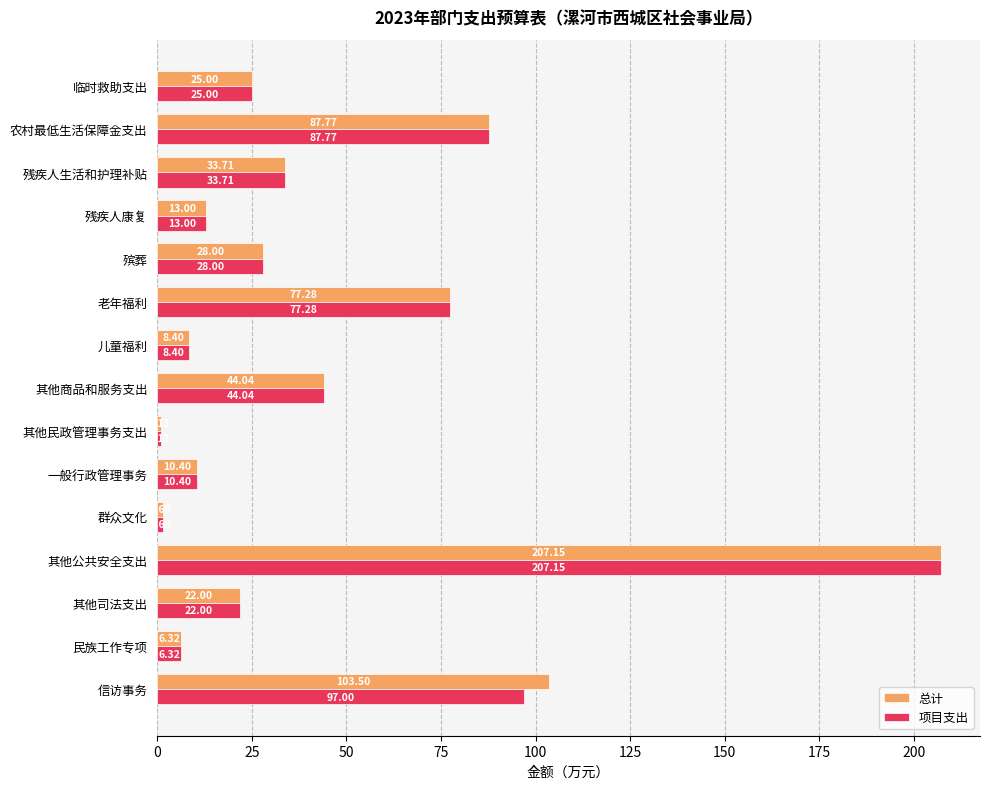

Which label corresponds to the smallest value in the chart?

其他民政管理事务支出